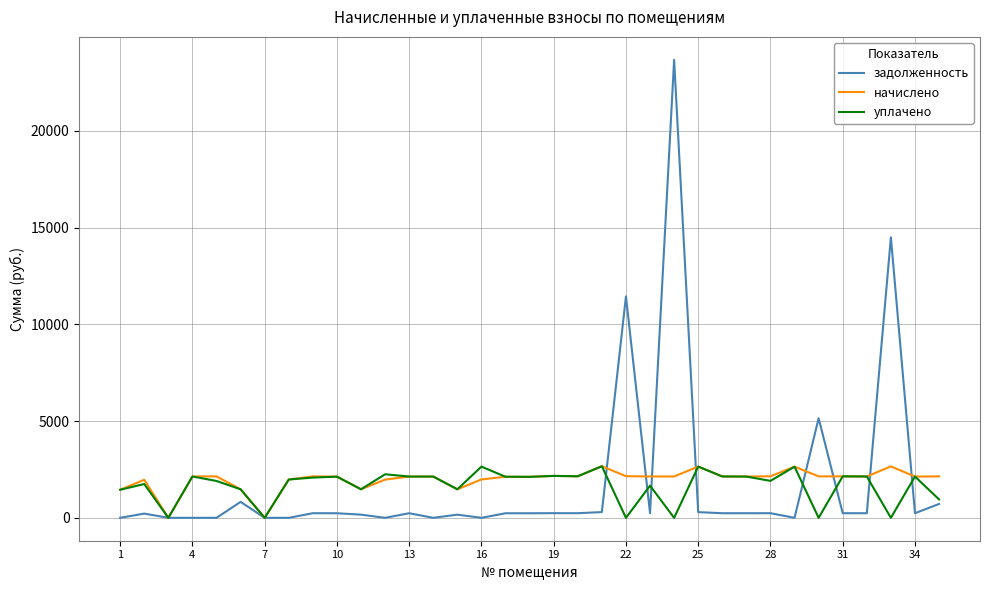

What is the sum of all задолженность values?

60747.6